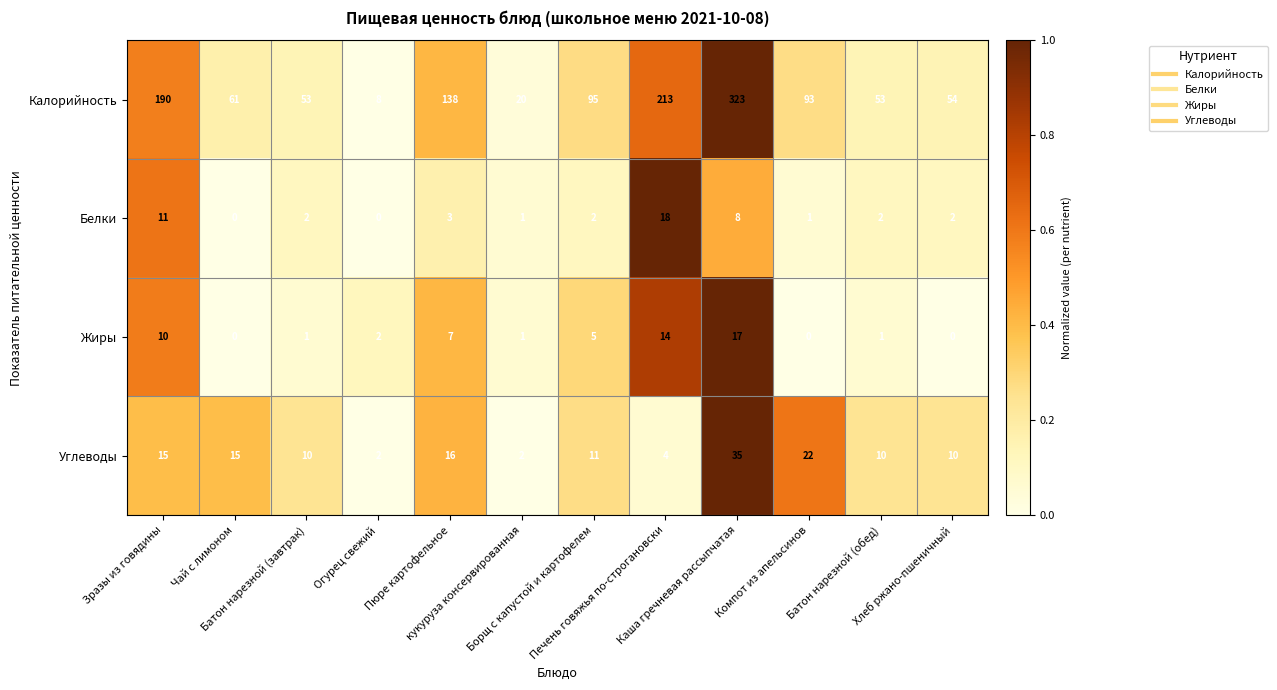

How many data points does each series have?

12